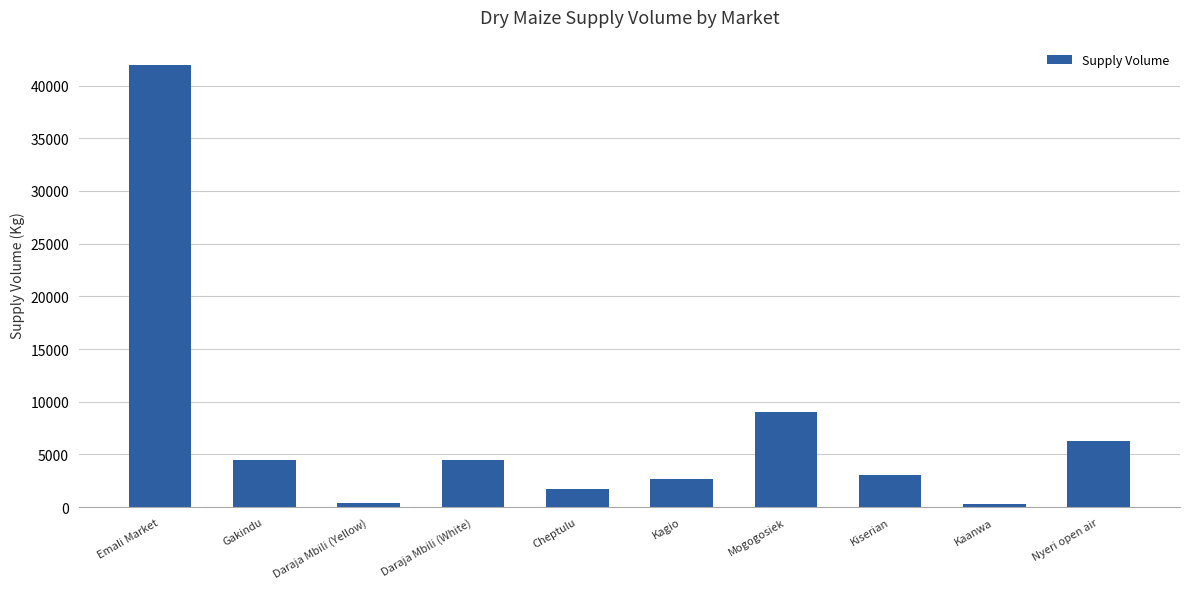

What is the minimum value shown in the chart?

300